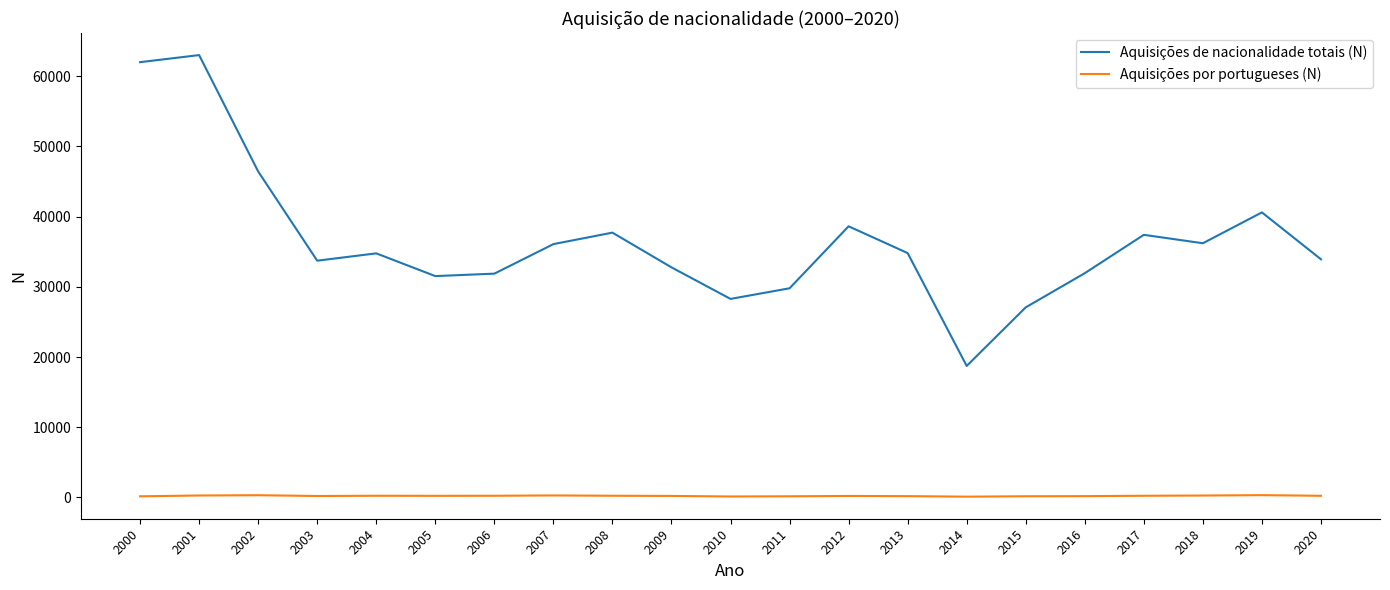

Is the value of Aquisições por portugueses (N) at 2008 greater than the value of Aquisições de nacionalidade totais (N) at 2007?

No